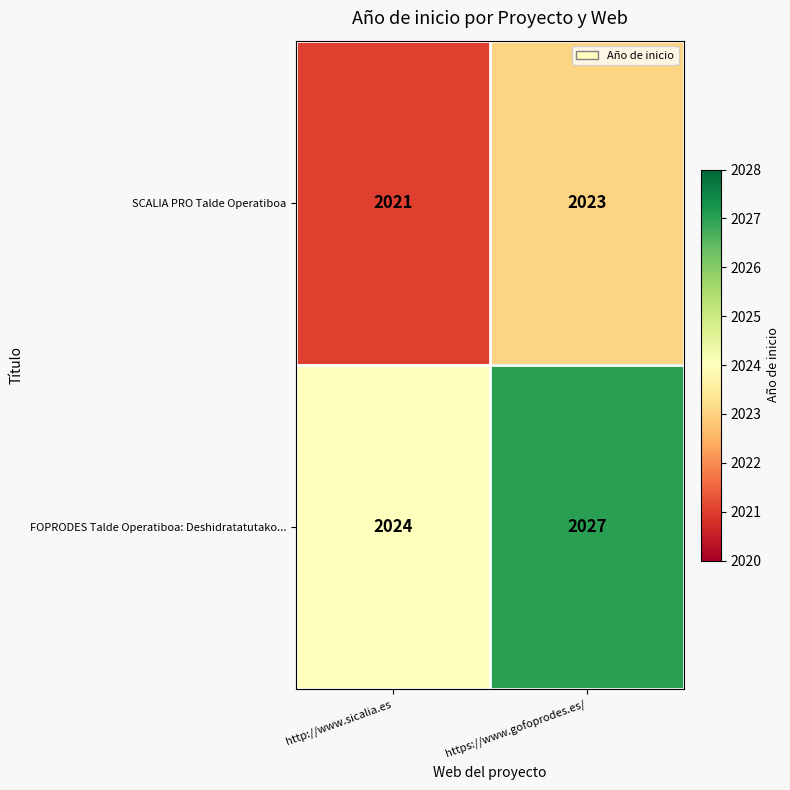

What is the sum of all SCALIA PRO Talde Operatiboa values?

4044